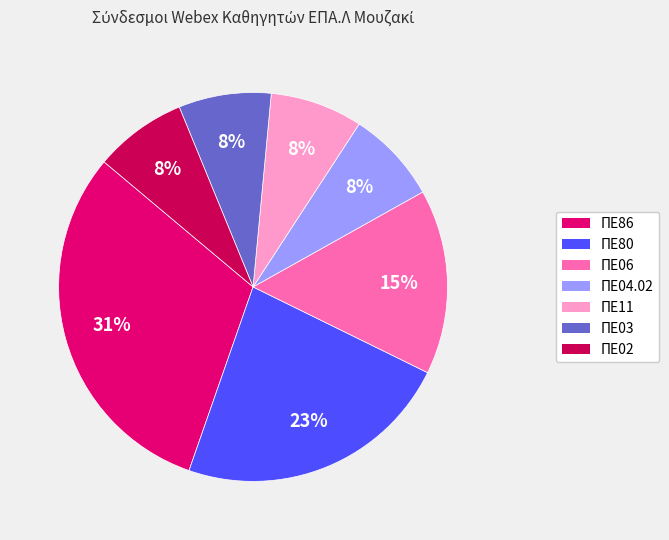

Does ΠΕ80 represent more than half of the total?

No